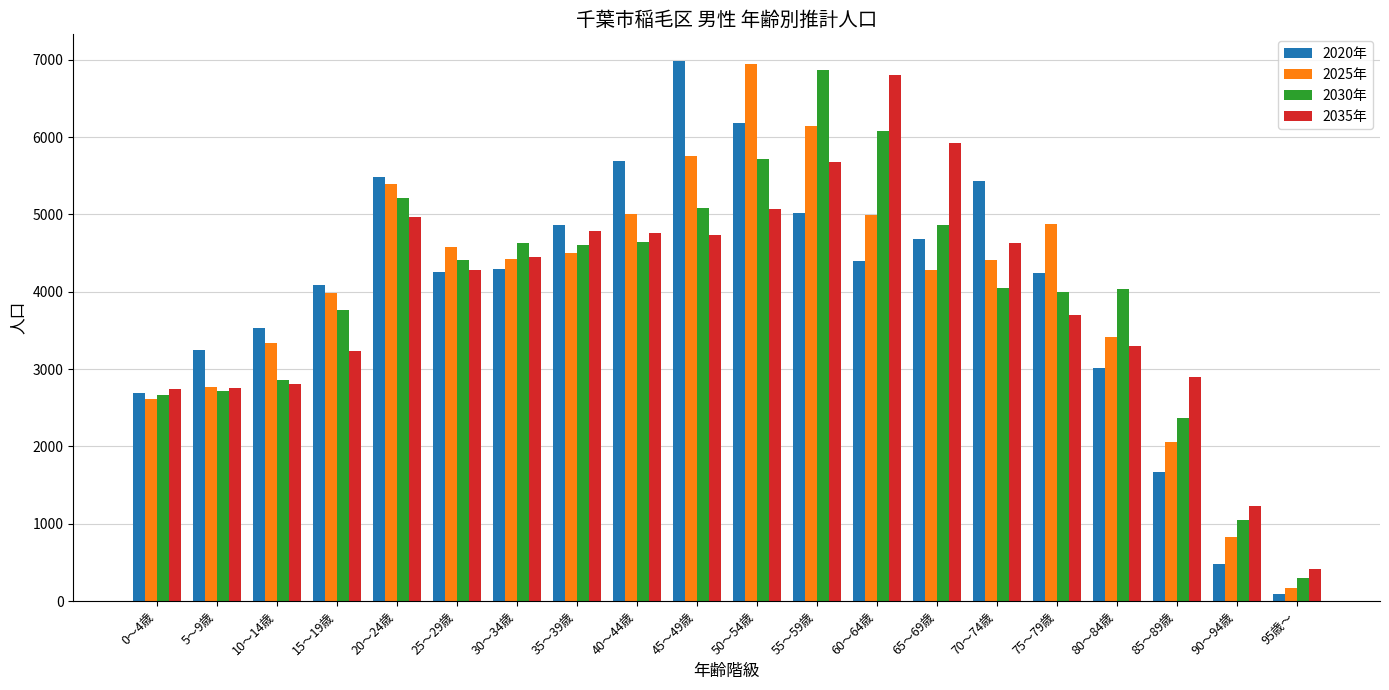

Rank the series at 55～59歳 from lowest to highest value.

2020年, 2035年, 2025年, 2030年